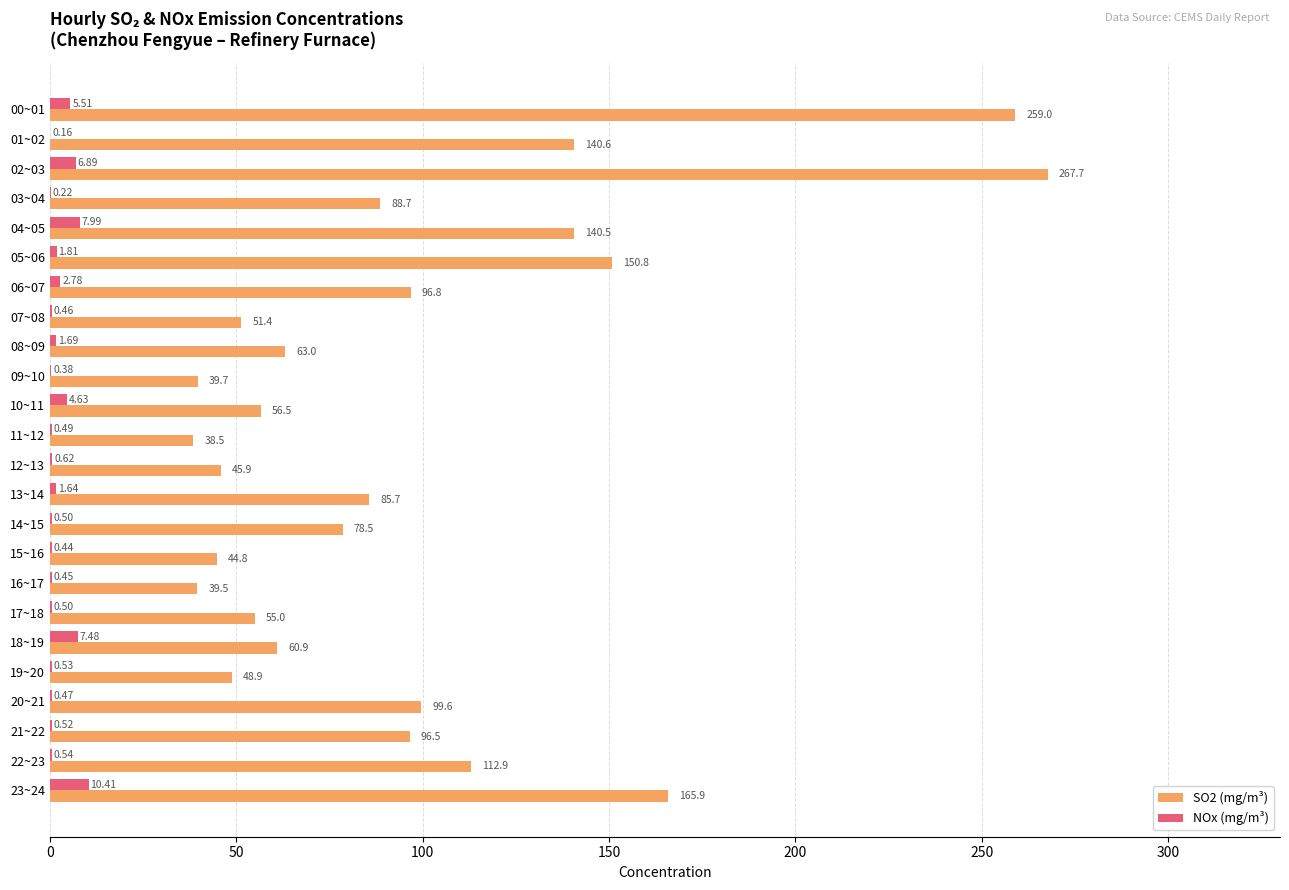

What is the total value across all series at 07~08?

51.9